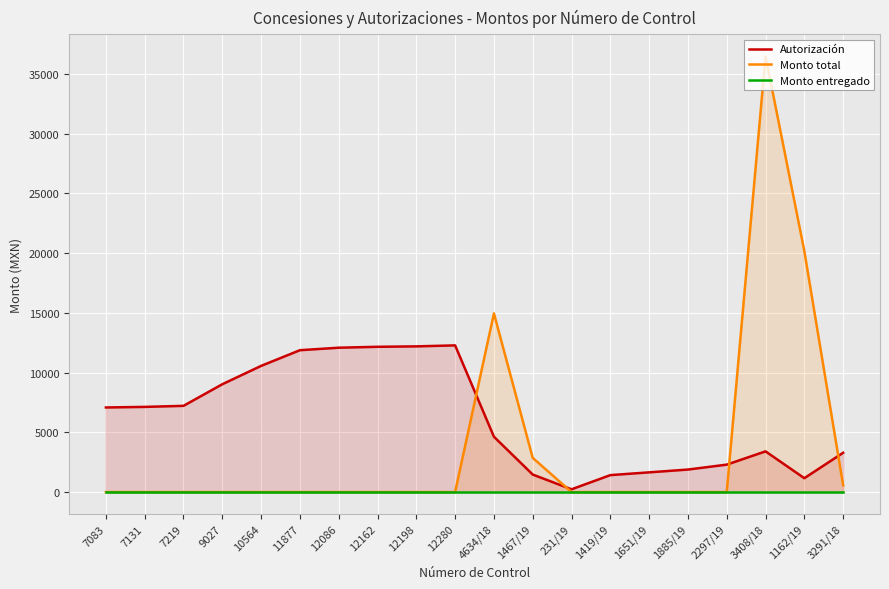

What is the label of the 5th point from the left?

10564